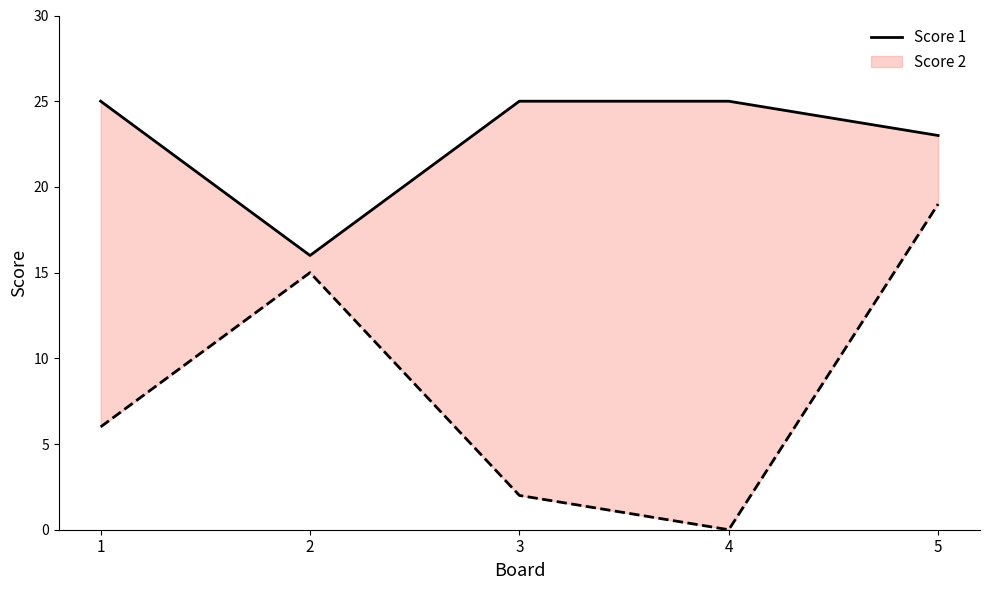

What is the average value?

23